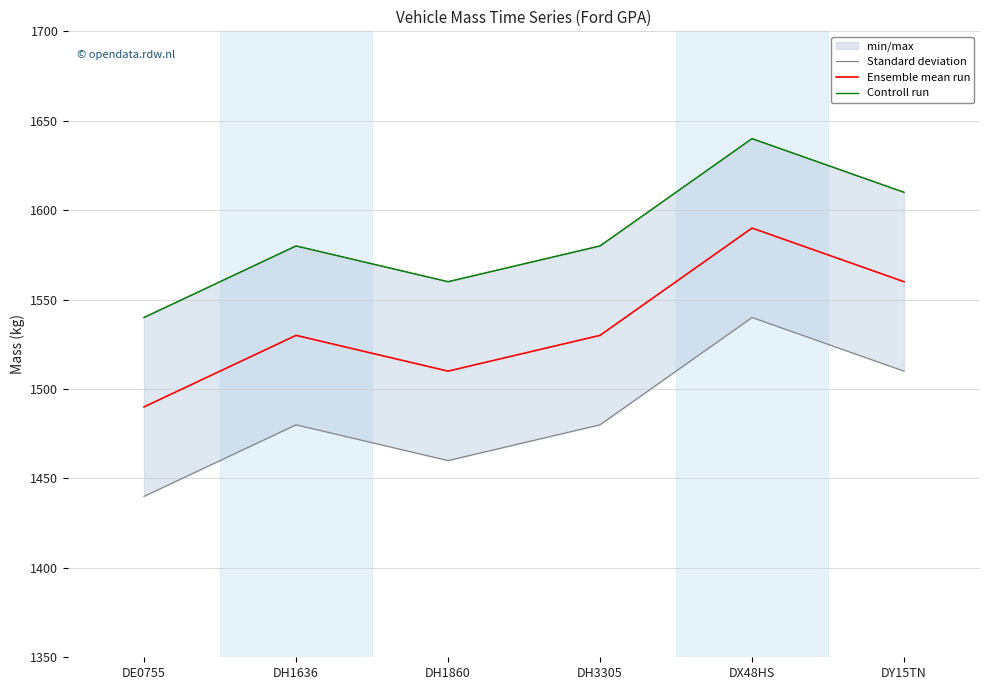

At which category does Ensemble mean run reach its first local peak?

DH1636